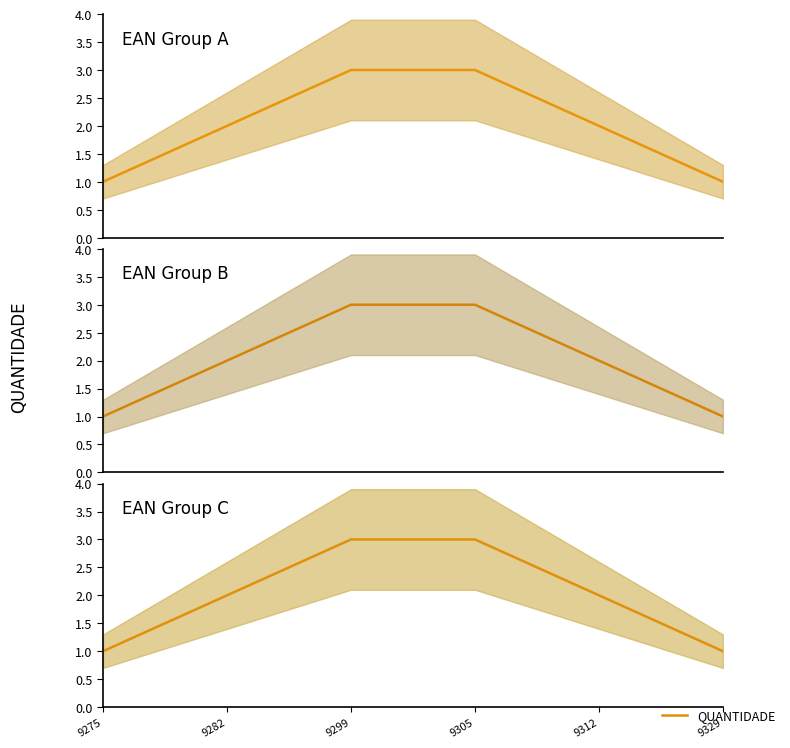

List the labels in order of value, largest first.

9299, 9305, 9282, 9312, 9275, 9329